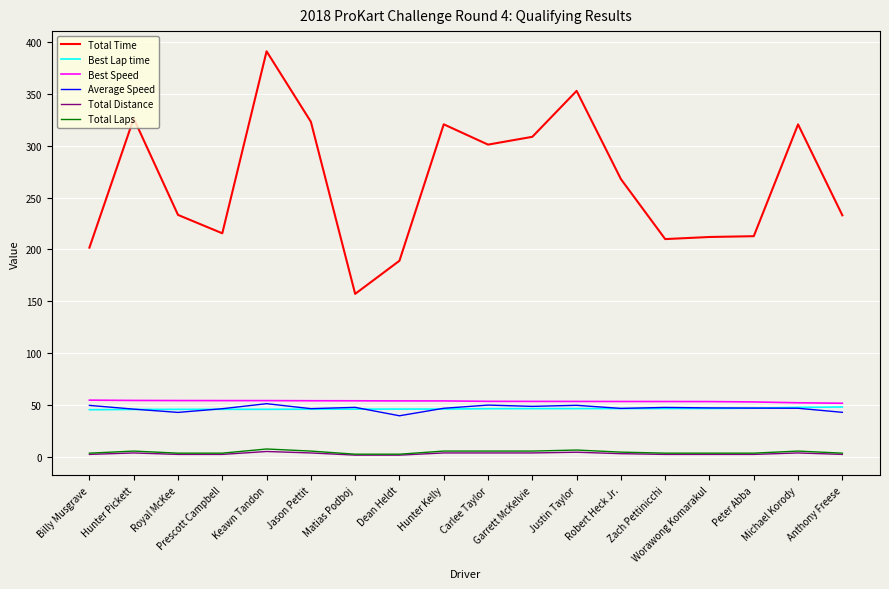

What is the highest value of the Best Speed series?

55.0